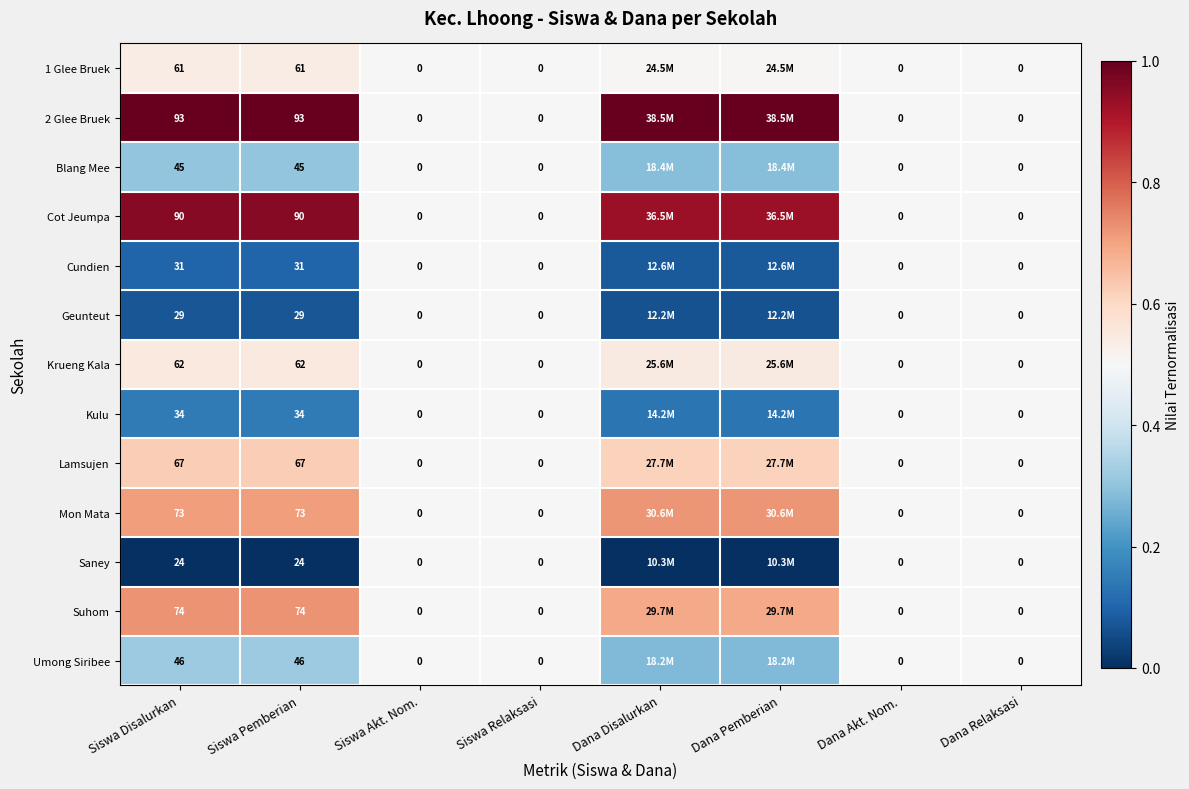

Is the value of 2 Glee Bruek at Dana Pemberian greater than the value of Mon Mata at Siswa Disalurkan?

Yes